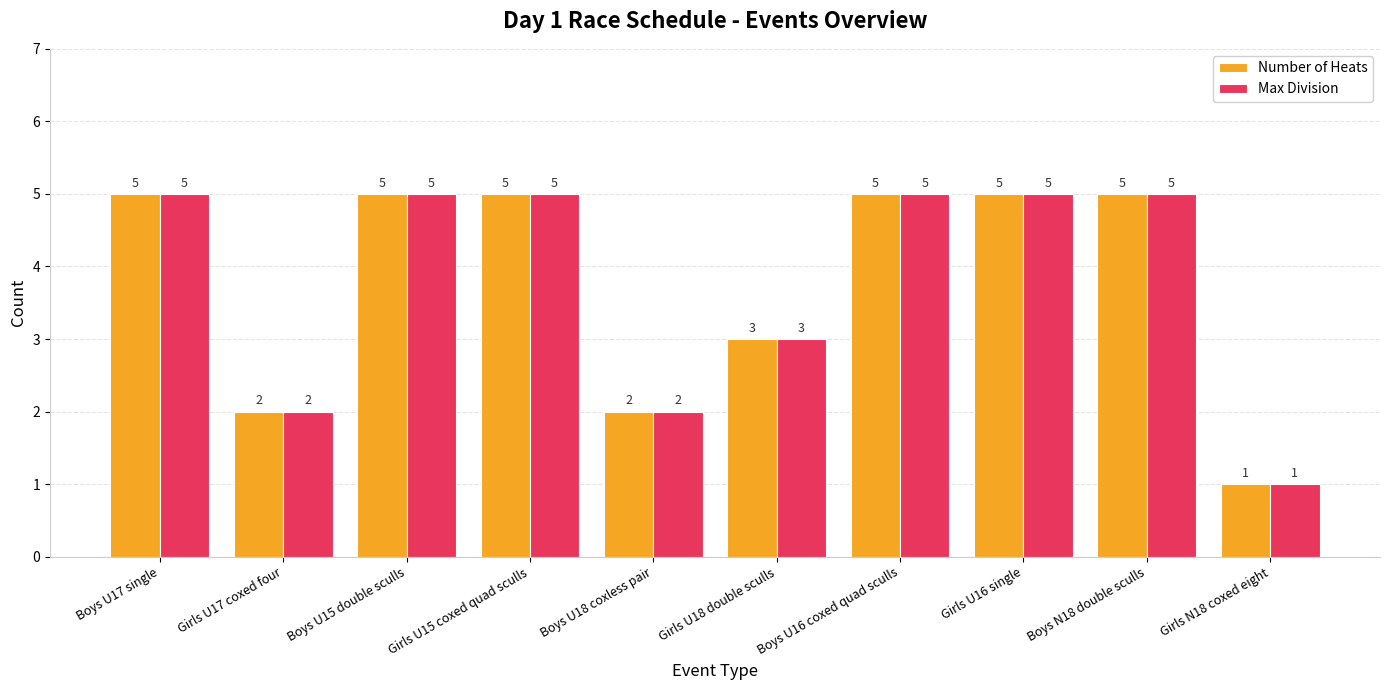

At which label is Max Division closest to 3?

Girls U18 double sculls